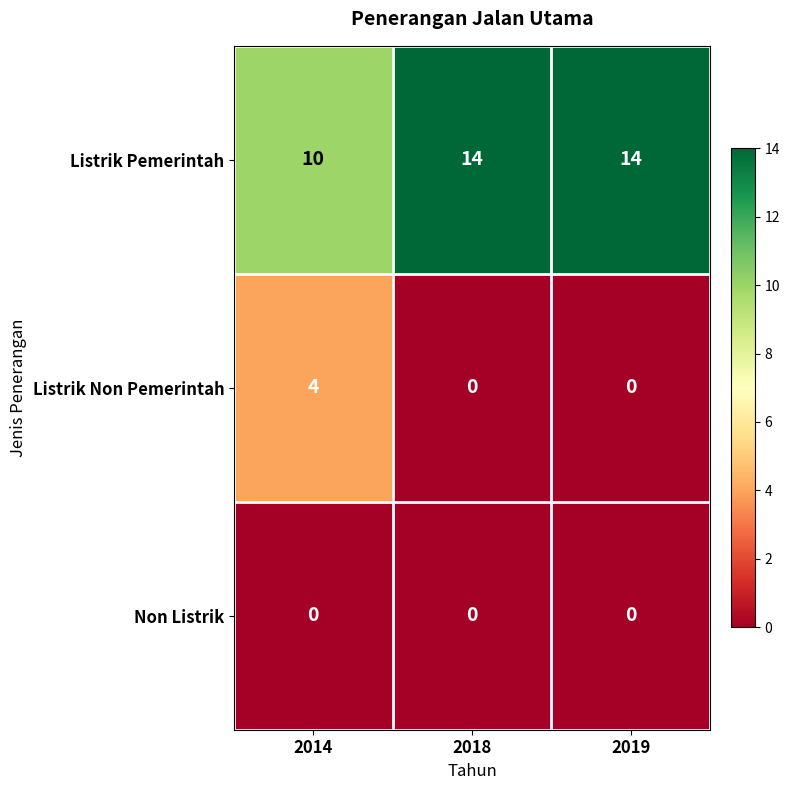

What is the greatest value displayed?

14